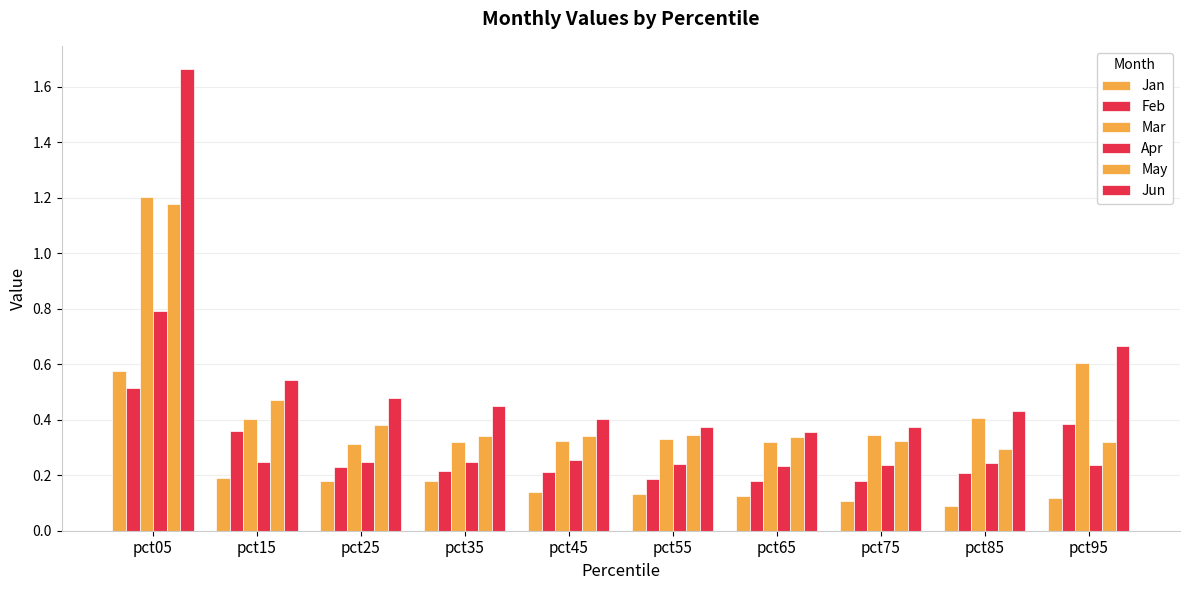

What is the sum of the Apr values at pct75 and pct85?

0.5